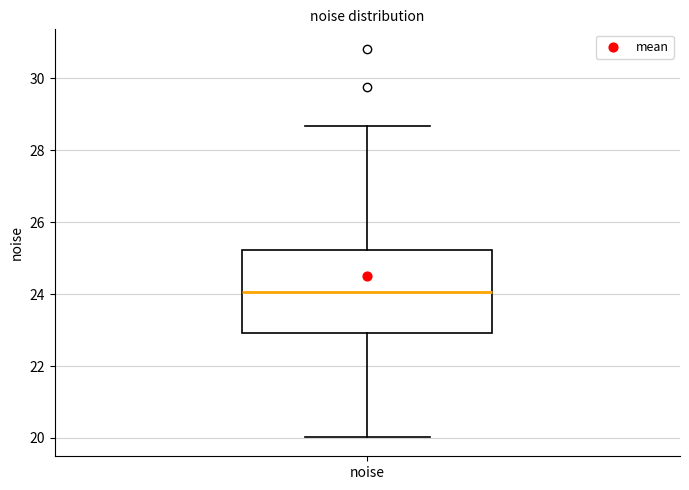

Where is the upper edge of the box for noise on the y-axis? The values are not printed on the chart, so give them approximately, as read against the axis.

25.2